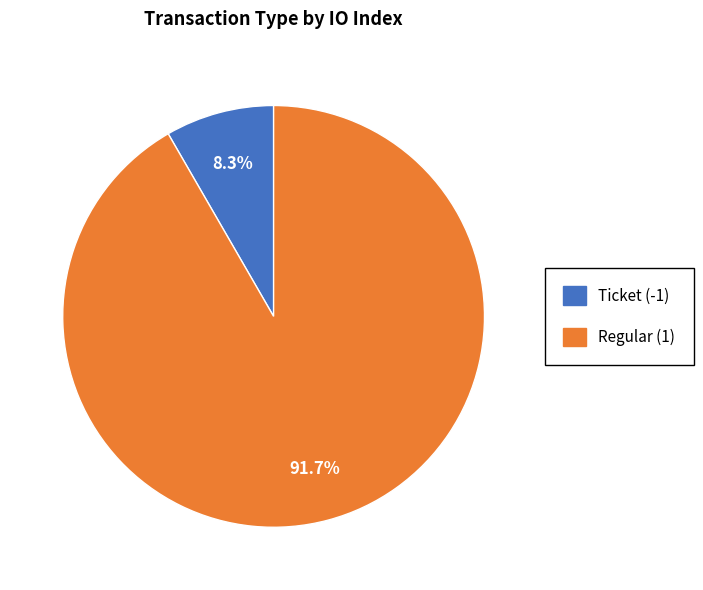

Combined, do Regular (1) and Ticket (-1) account for over 50%?

Yes